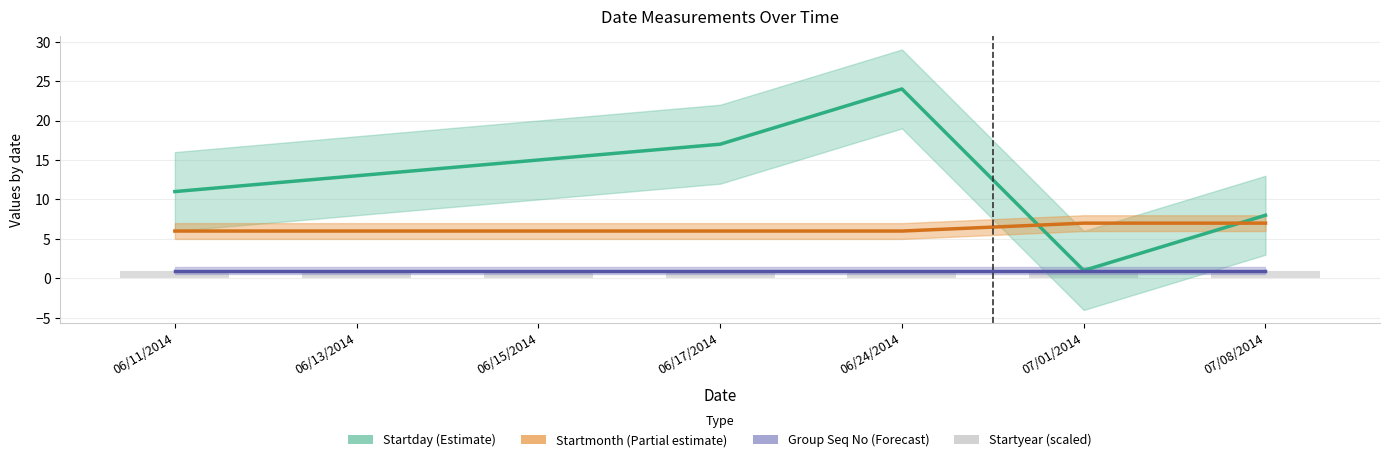

Reading right to left, what are all the values shown in this chart?

Startday: 07/08/2014=8	07/01/2014=1	06/24/2014=24	06/17/2014=17	06/15/2014=15	06/13/2014=13	06/11/2014=11
Startmonth: 07/08/2014=7	07/01/2014=7	06/24/2014=6	06/17/2014=6	06/15/2014=6	06/13/2014=6	06/11/2014=6
Group Seq No: 07/08/2014=1	07/01/2014=1	06/24/2014=1	06/17/2014=1	06/15/2014=1	06/13/2014=1	06/11/2014=1
Startyear (scaled): 07/08/2014=1	07/01/2014=1	06/24/2014=1	06/17/2014=1	06/15/2014=1	06/13/2014=1	06/11/2014=1